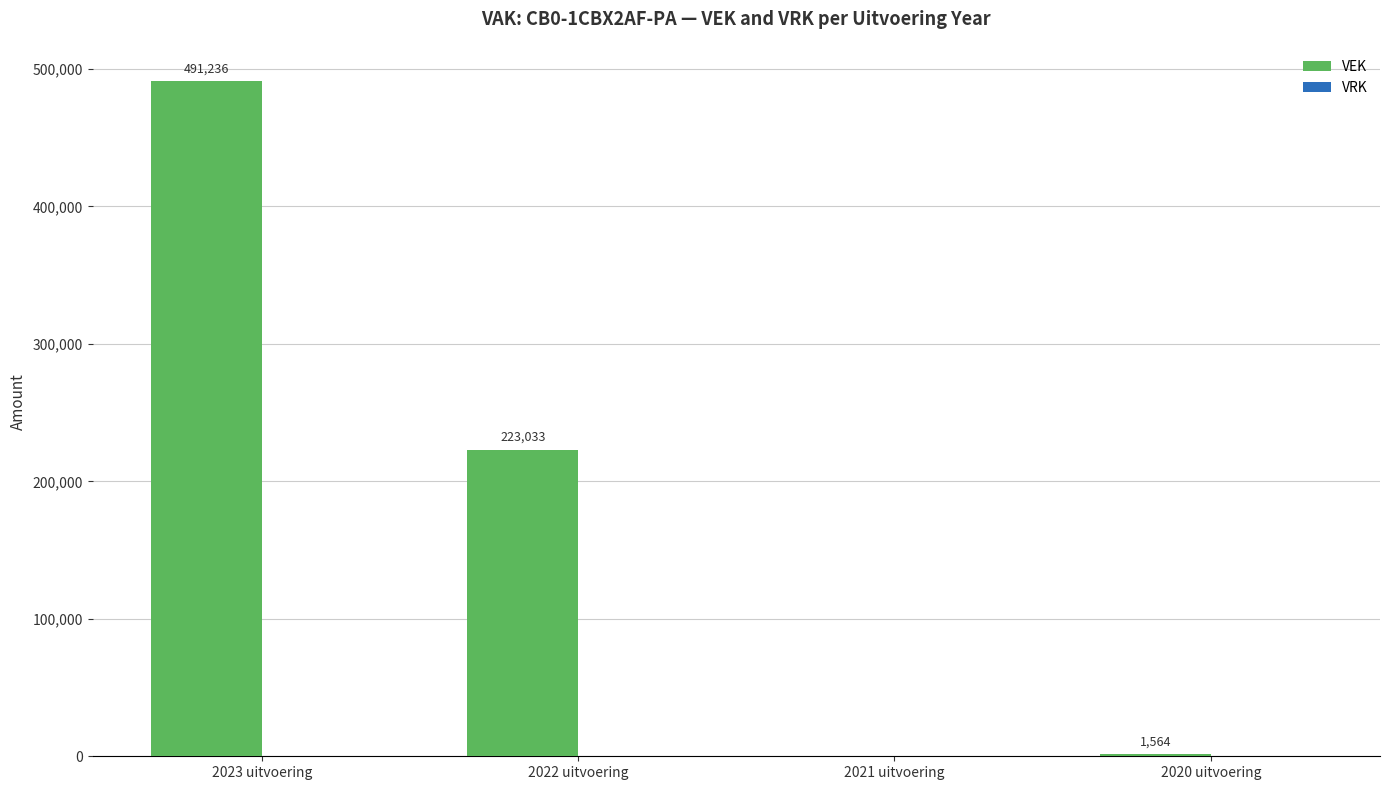

The chart shows a value of 779061 at 2023 uitvoering. True or false?

False